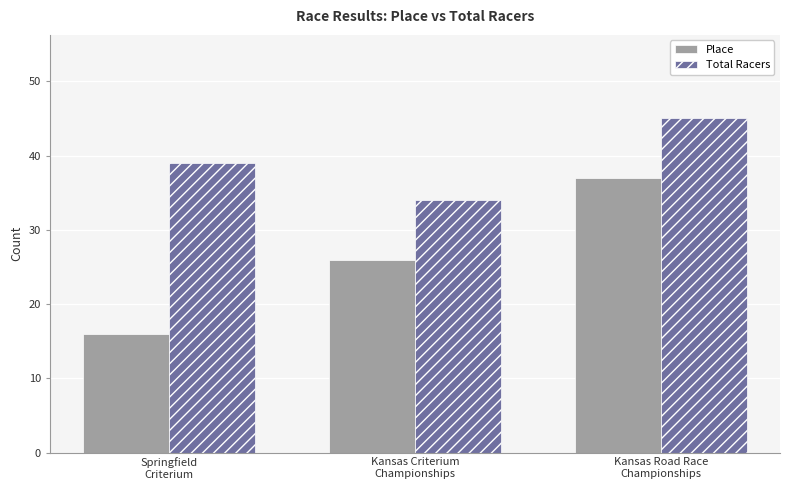

What is the highest value of the Total Racers series?

45